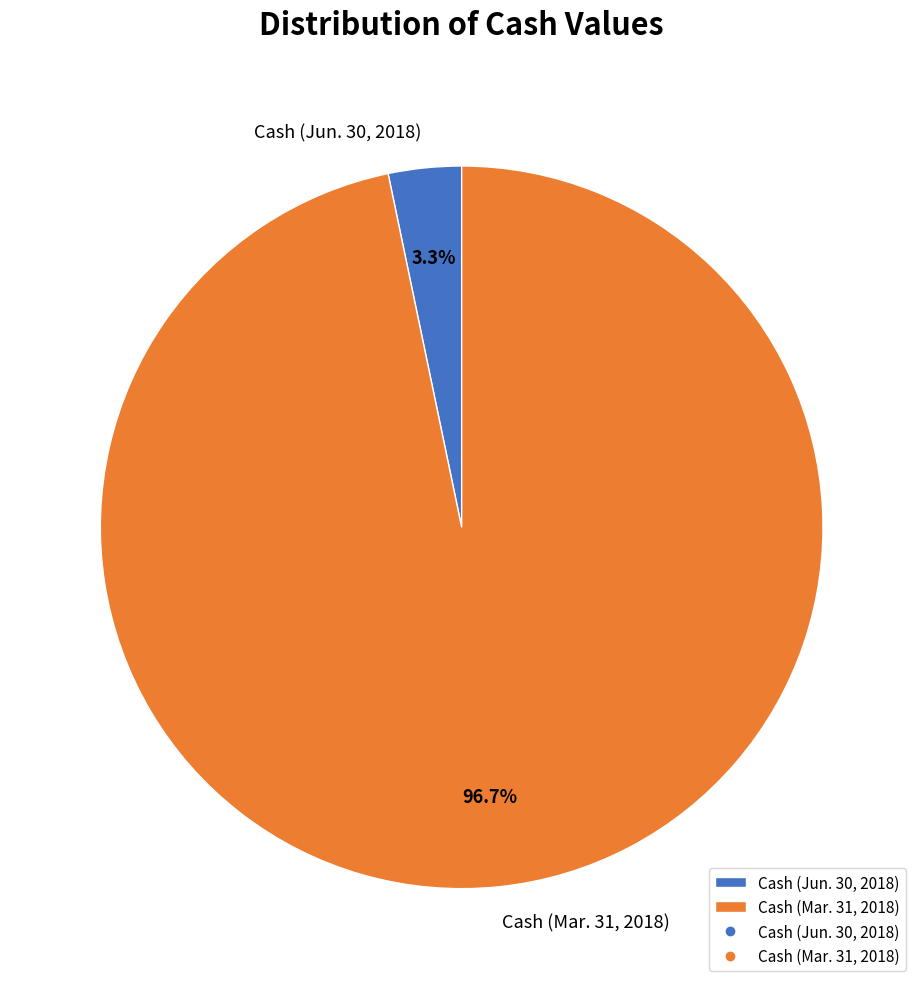

Does Cash (Jun. 30, 2018) represent more than half of the total?

No